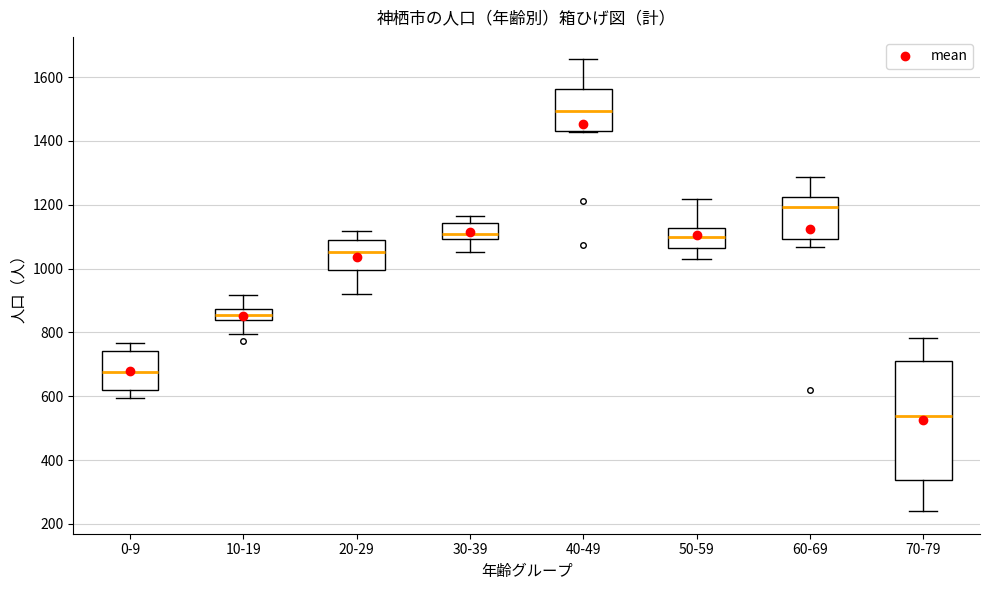

Which box's median line is the highest?

40-49